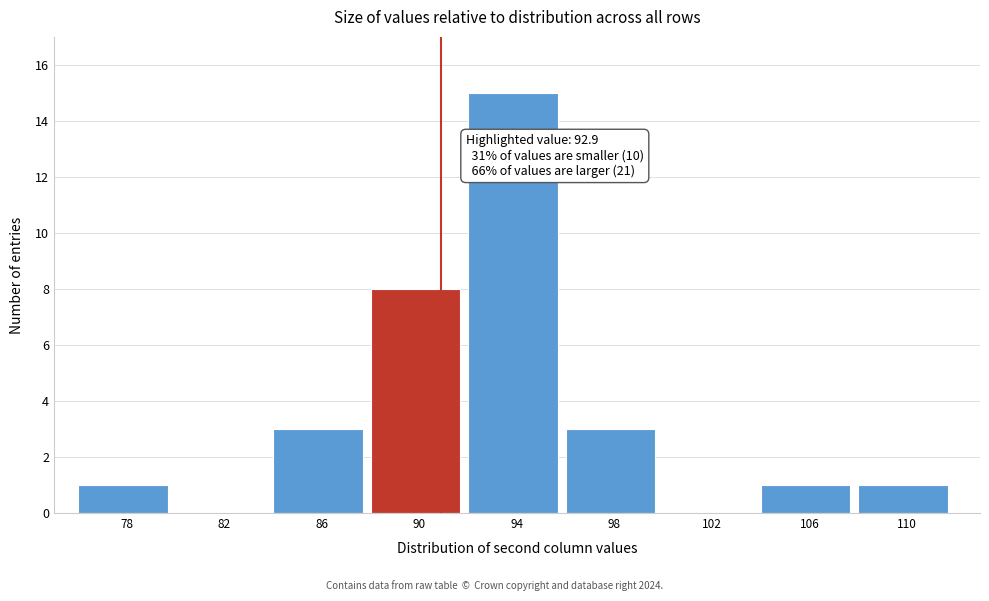

Reading left to right, transcribe all the data shown in this chart.

78=1	82=0	86=3	90=8	94=15	98=3	102=0	106=1	110=1